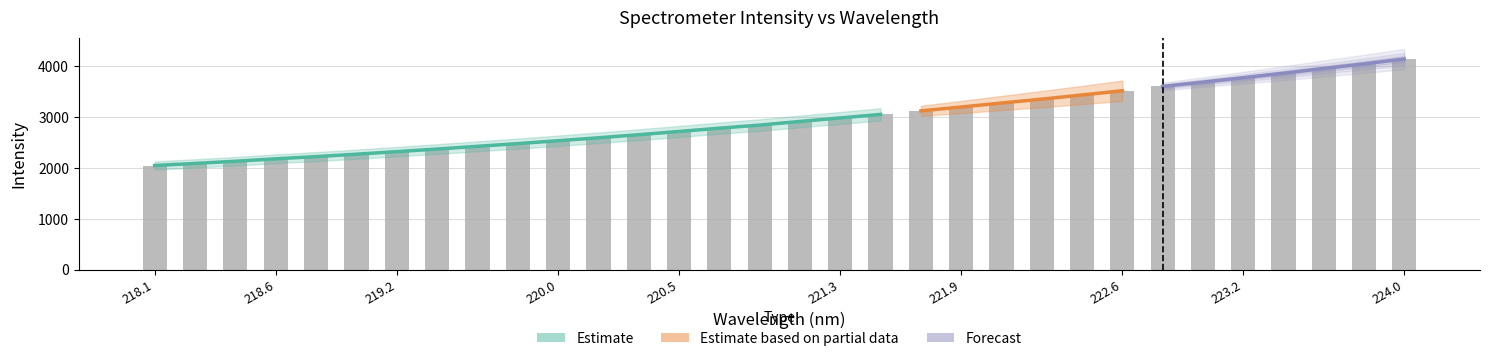

What is the sum of the values at 218.2508 and 221.1174?

5003.8